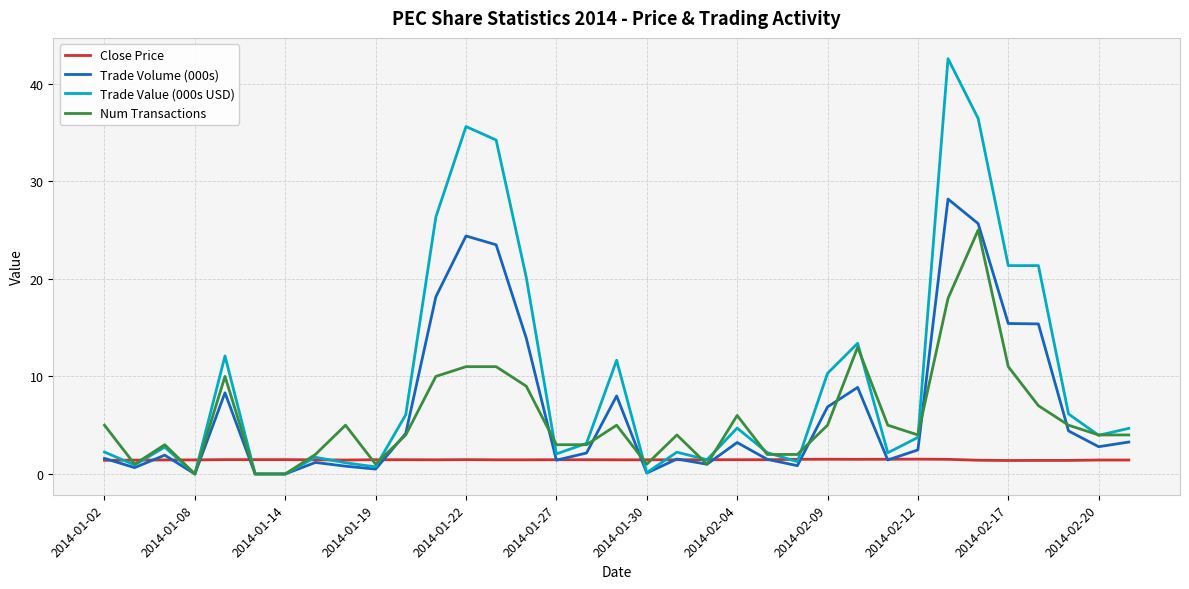

True or false: Close Price and Num Transactions cross at least once.

True